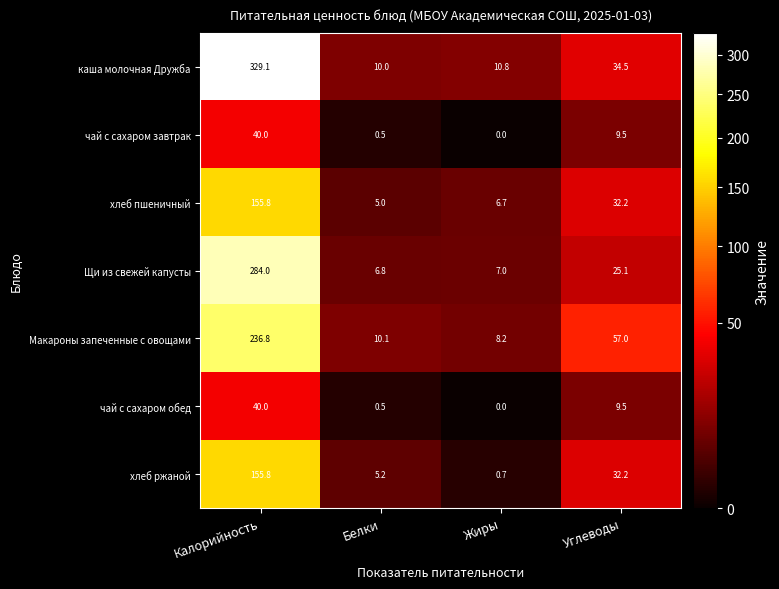

What is the total value across all series at Углеводы?

200.0